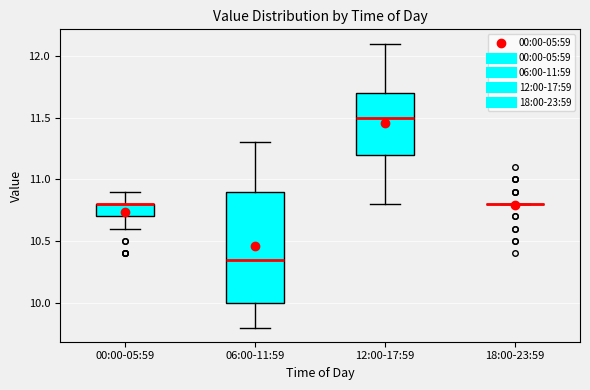

Reading left to right, transcribe this box plot: for each box, give where its median line is, the range the box spans, and where its two whiskers end, as read against the y-axis. The values are not printed on the chart, so give them approximately, as read against the axis.

00:00-05:59: median 10.80 (drawn on the box's upper edge), box 10.70 to 10.80, whiskers 10.60 to 10.90
06:00-11:59: median 10.35, box 10.00 to 10.90, whiskers 9.80 to 11.30
12:00-17:59: median 11.50, box 11.20 to 11.70, whiskers 10.80 to 12.10
18:00-23:59: box collapsed to a line at 10.80, whiskers 10.80 to 10.80